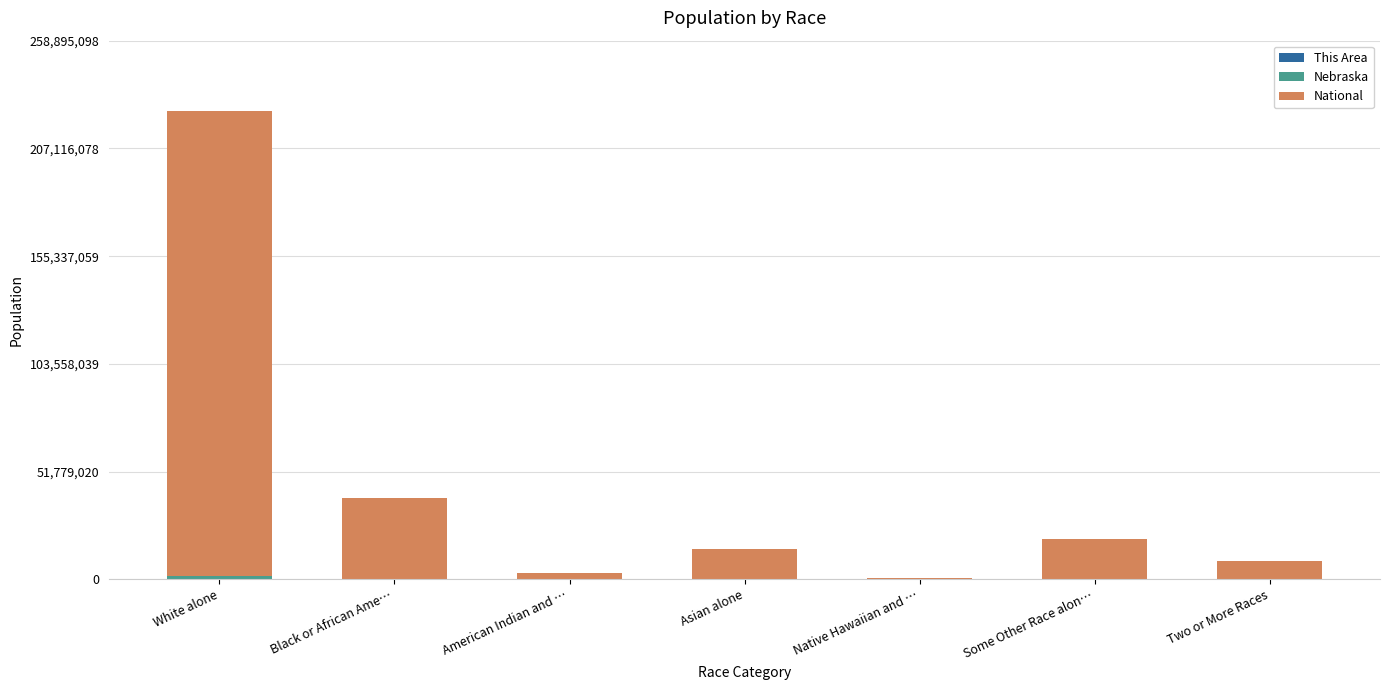

At which category is the sum across all series the highest?

White alone